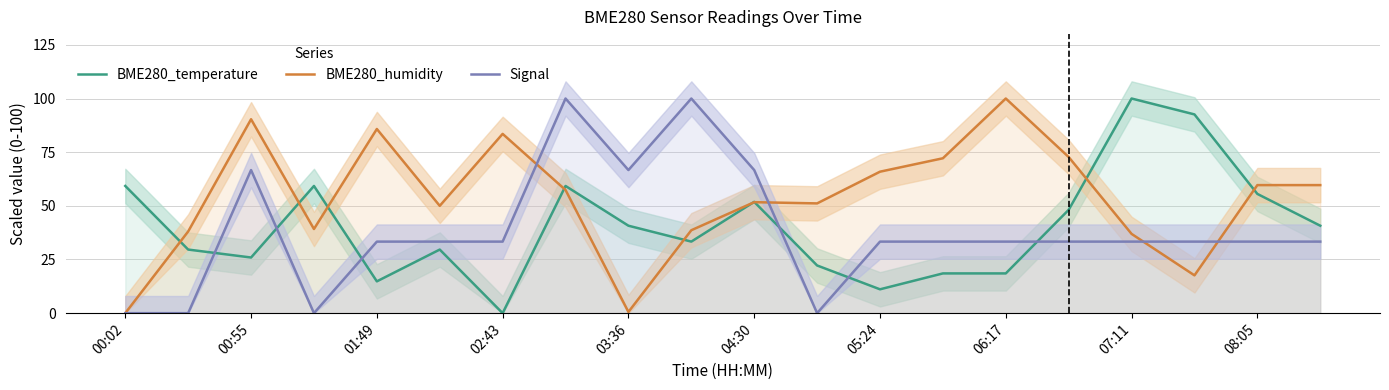

What is the difference between the second highest and second lowest values in the BME280_temperature series?

81.5